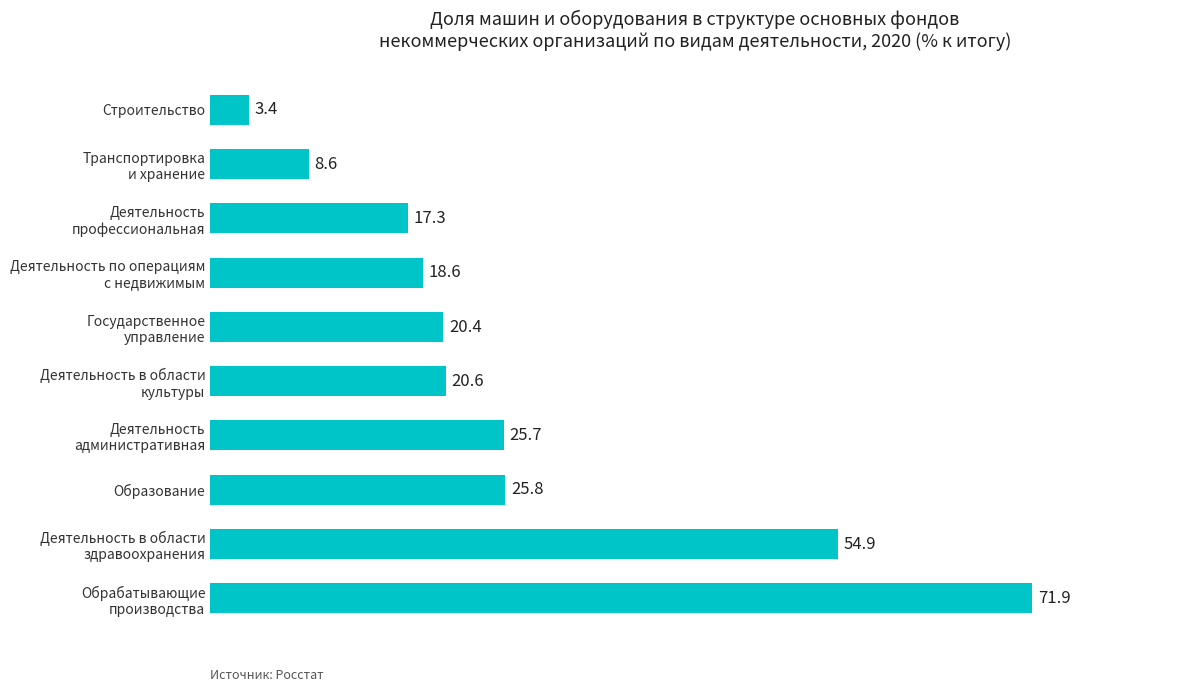

At which category does the chart reach its minimum across all series?

Строительство